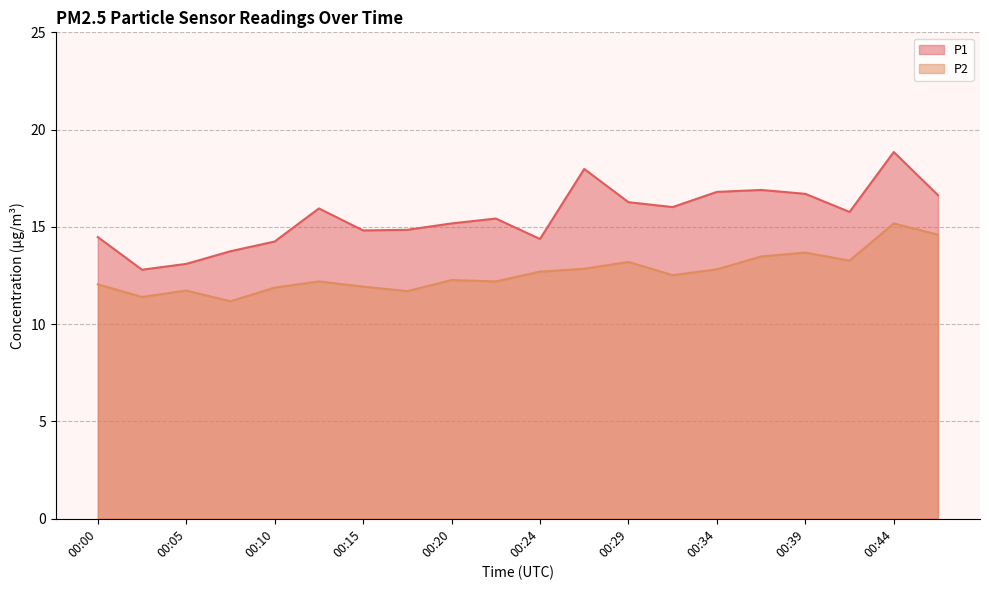

Rank the series by their average value, from lowest to highest.

P2, P1